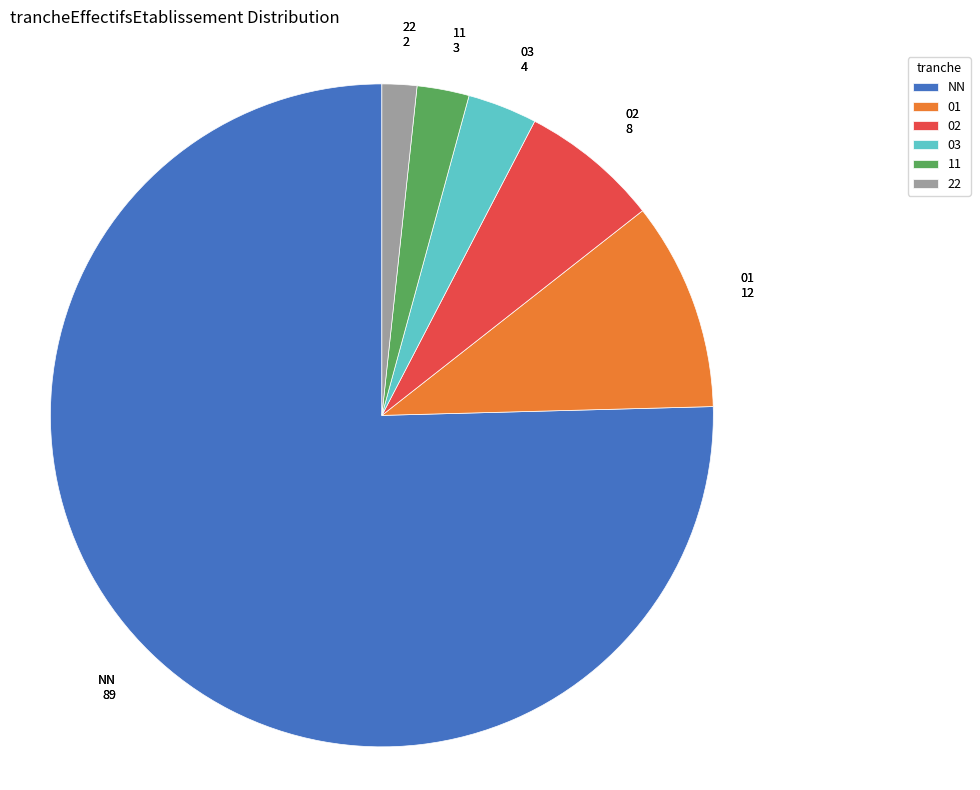

Count the number of slices in the pie.

6